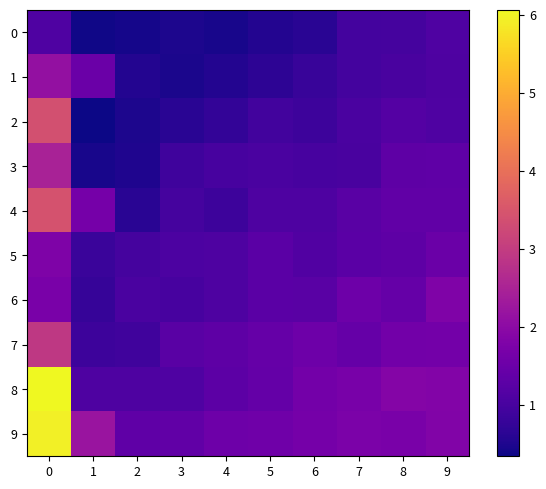

Count the number of categories in the chart.

10